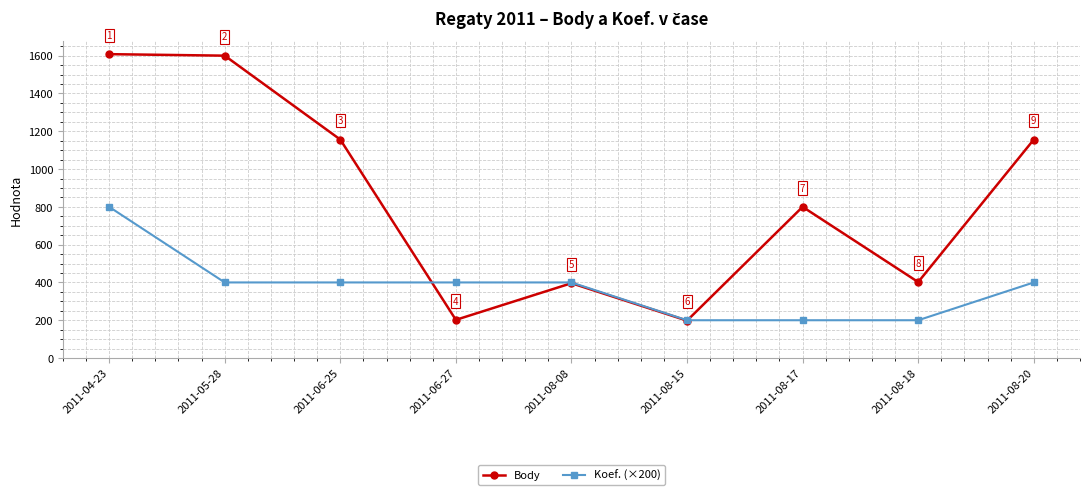

The Body series shows 231 at 2011-08-18. True or false?

False